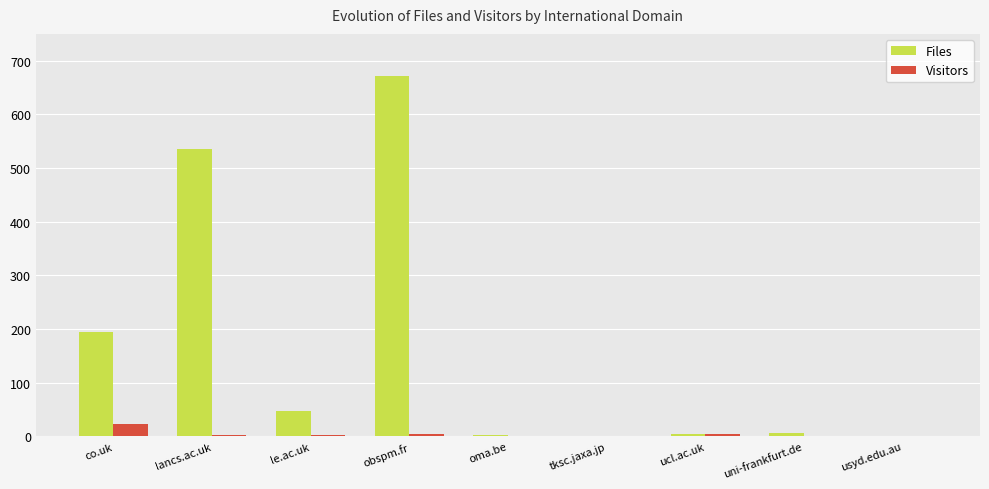

At which category does the chart reach its peak across all series?

obspm.fr